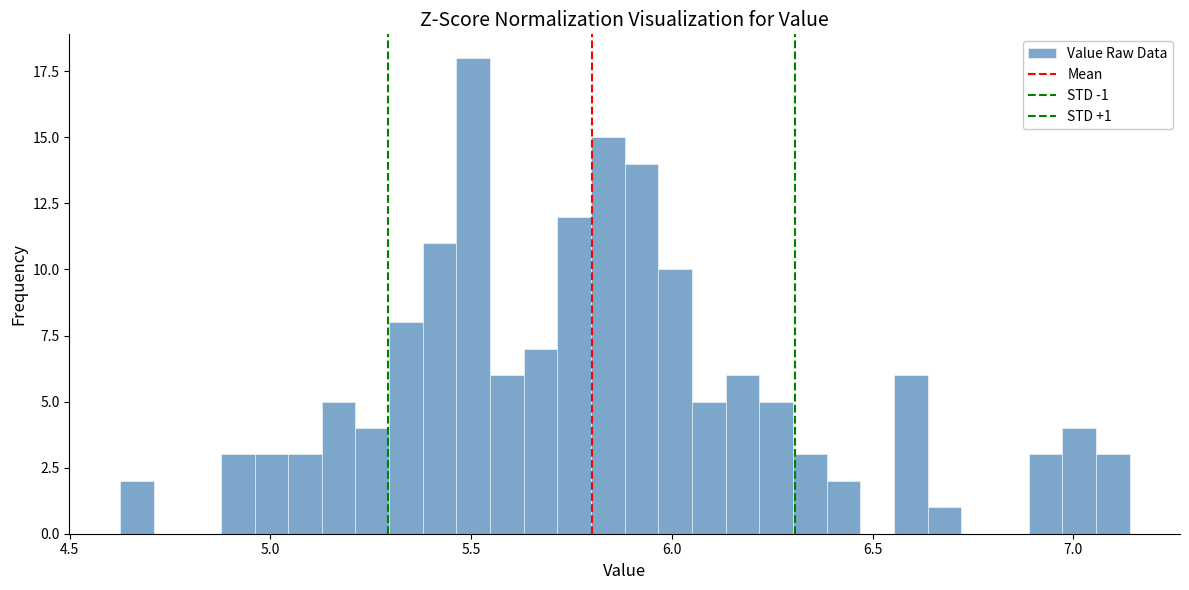

Read against the x-axis, roughly where is the centre of the tallest bar?

5.50